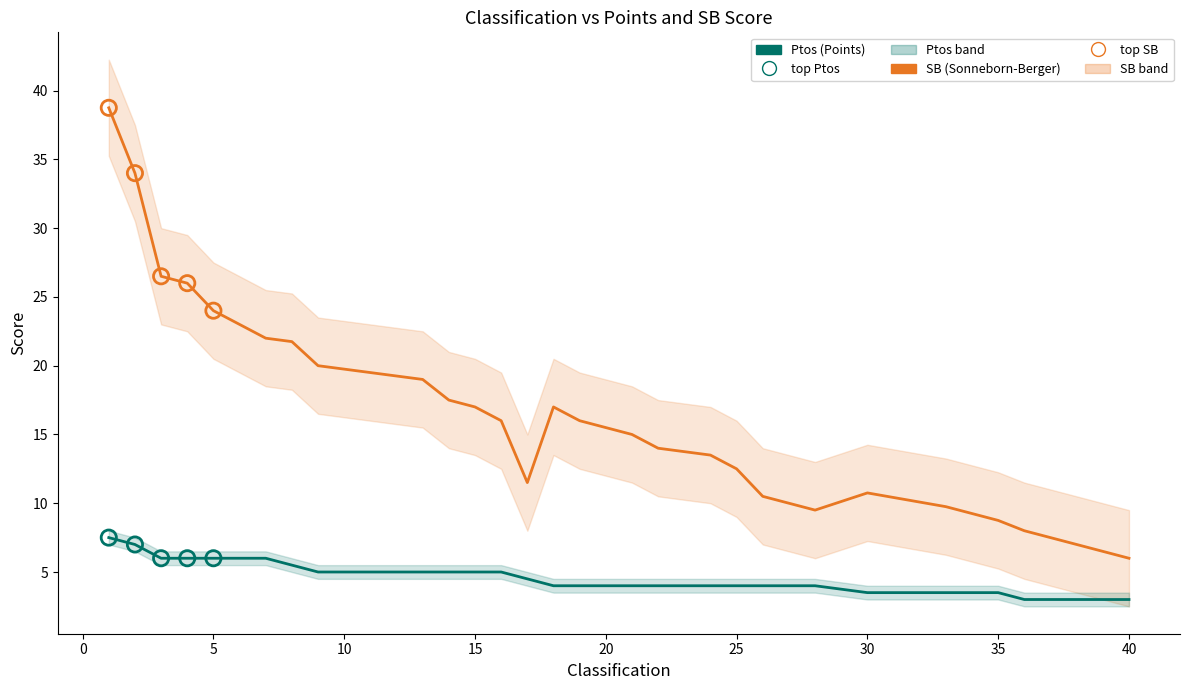

What is the total value across all series at 15?

22.0